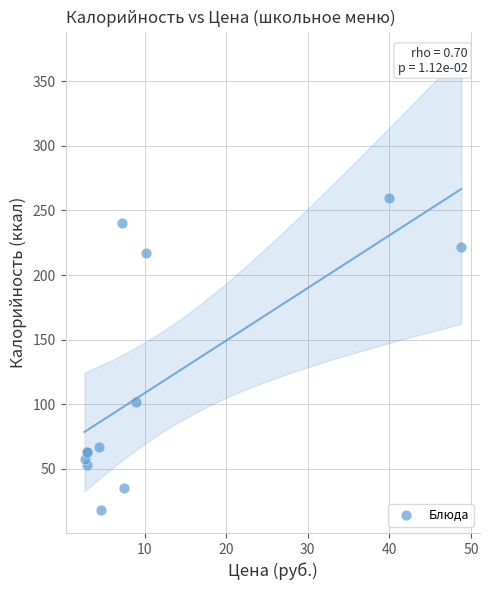

What Y value in the scatter plot is closest to 139?

102.0